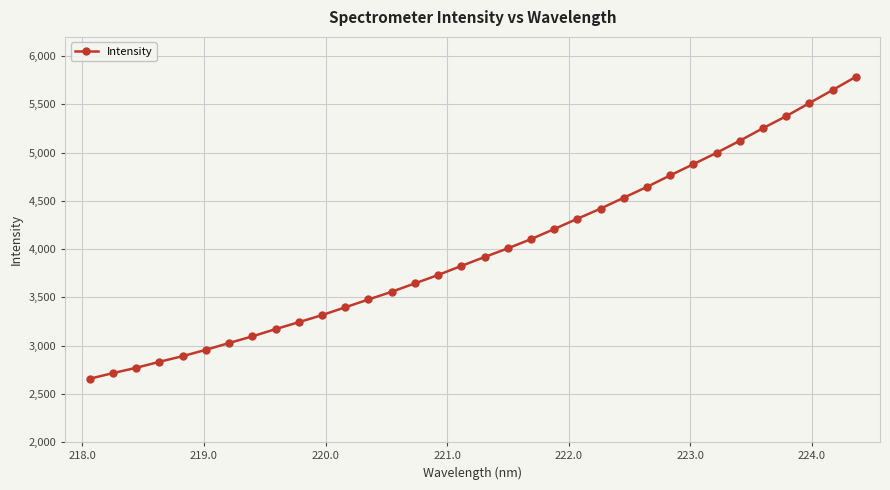

What is the difference between the maximum and minimum values?

3128.6